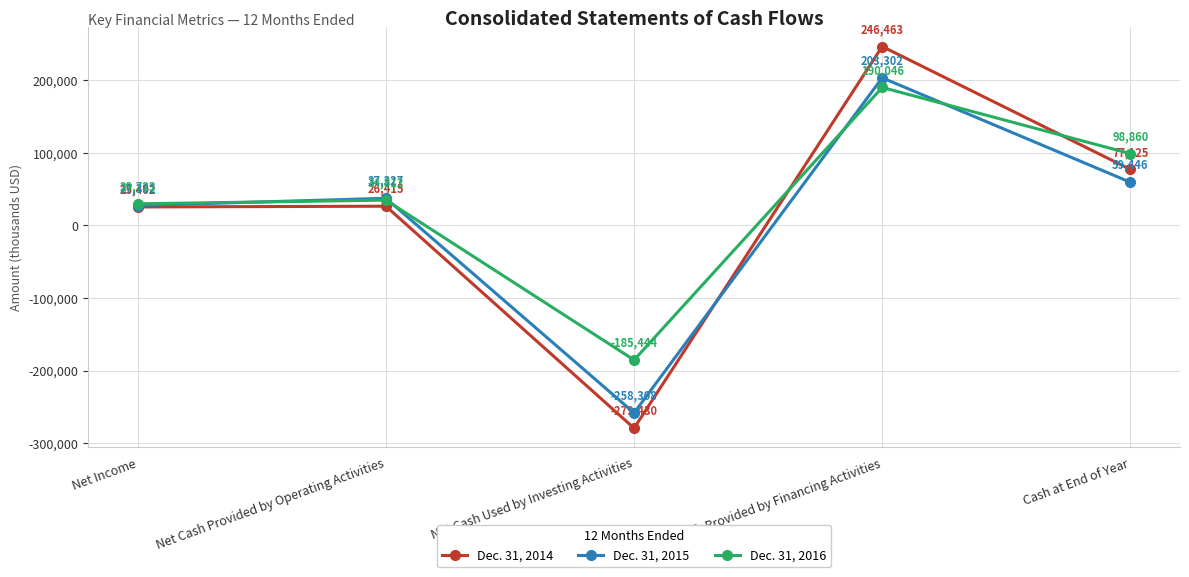

How many interior local valleys does the Dec. 31, 2016 series have?

1